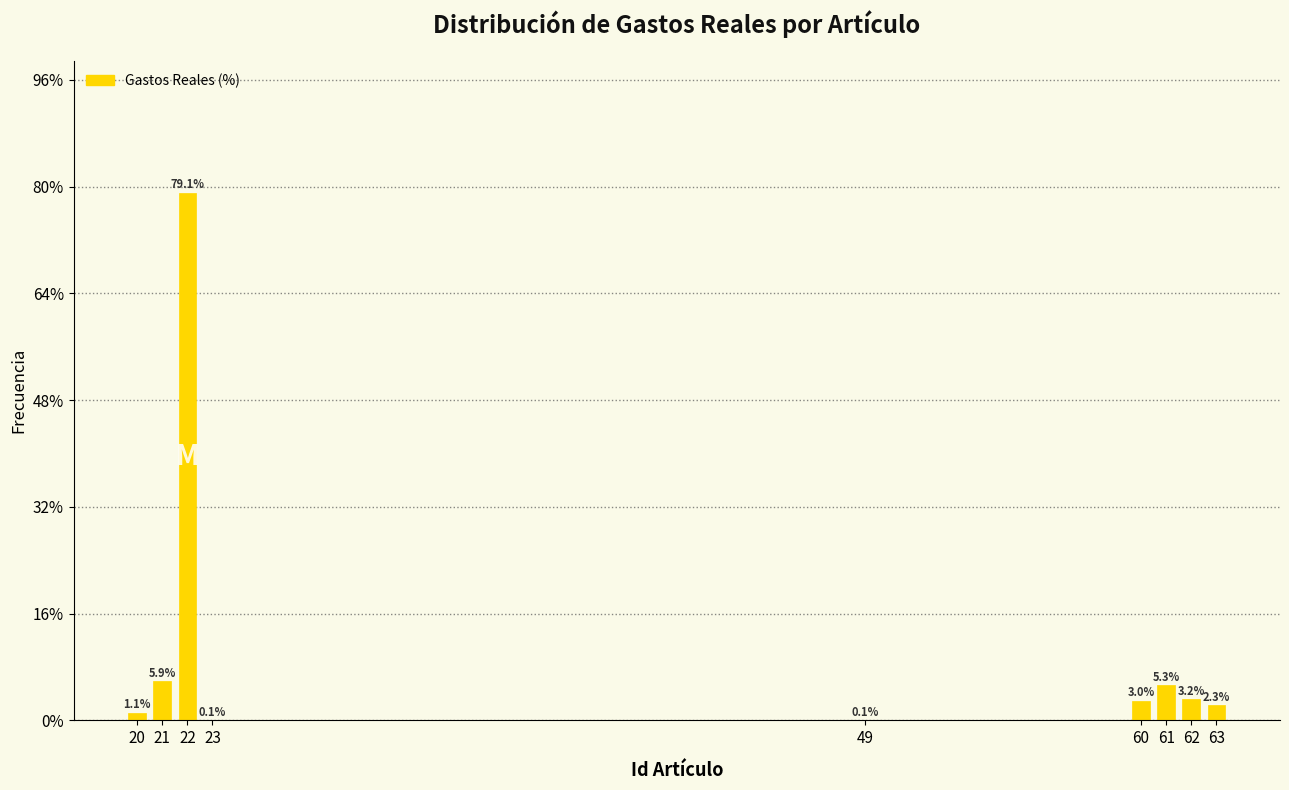

Reading left to right, extract all data points from this chart.

20=1.1	21=5.9	22=79.1	23=0.1	49=0.1	60=3.0	61=5.3	62=3.2	63=2.3